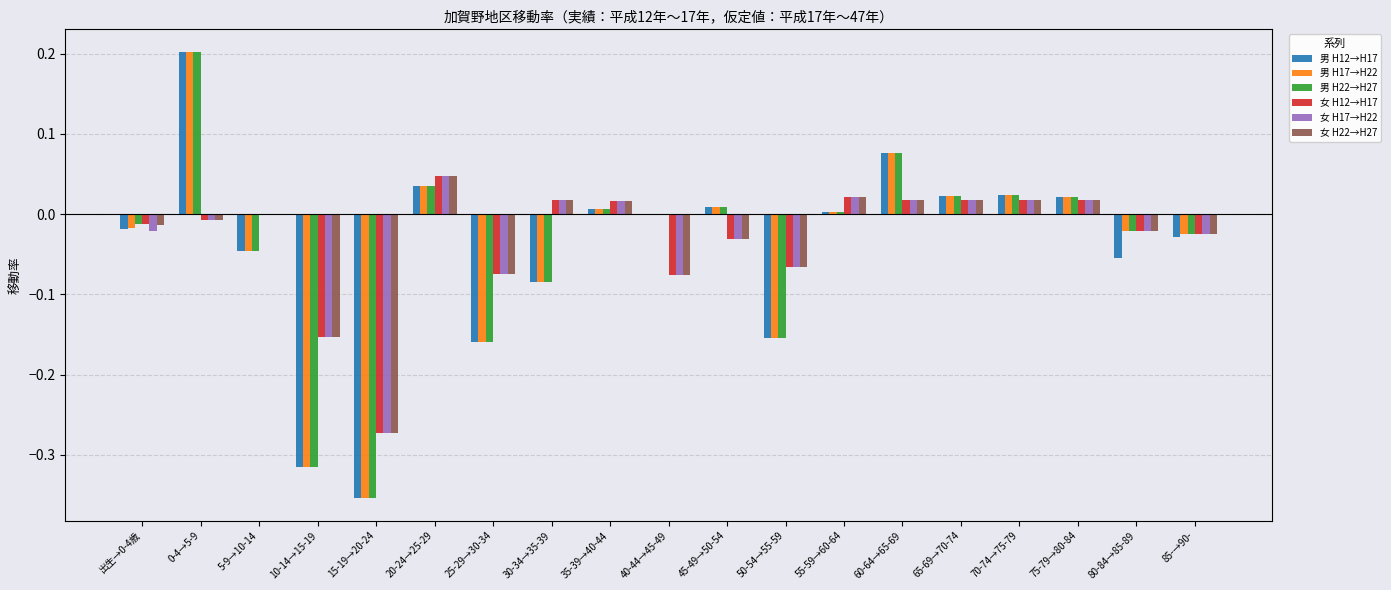

Does the chart contain stacked bars?

No